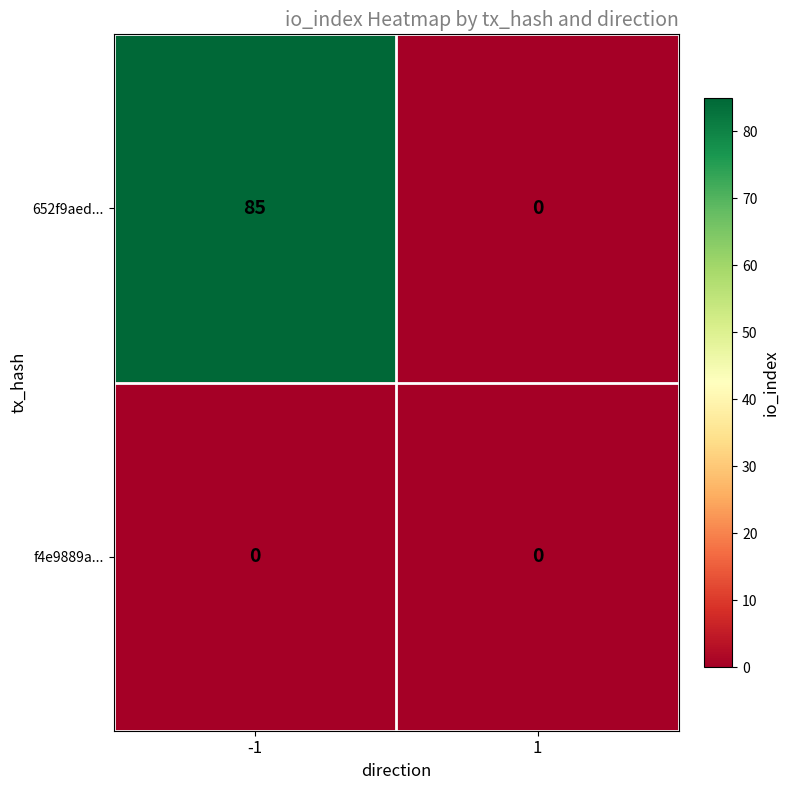

List the series in order of their overall mean, lowest first.

f4e9889a..., 652f9aed...